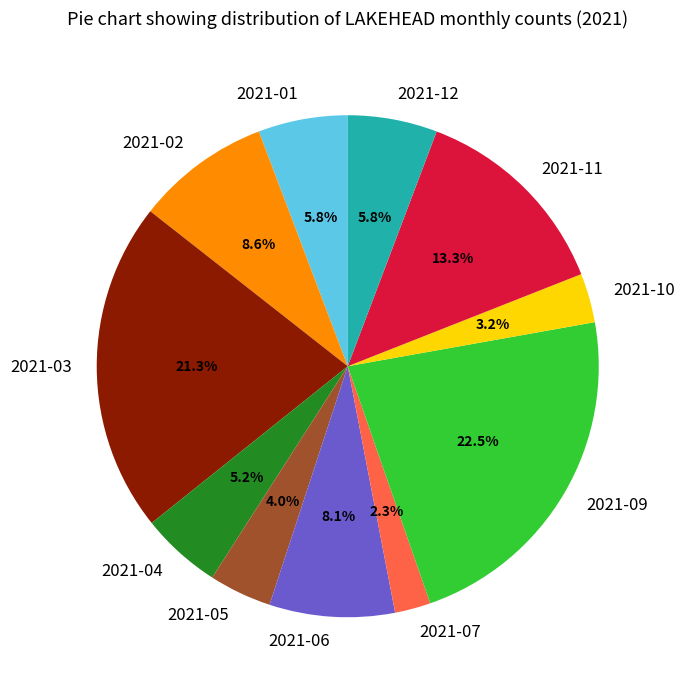

How many slices are in this pie chart?

11